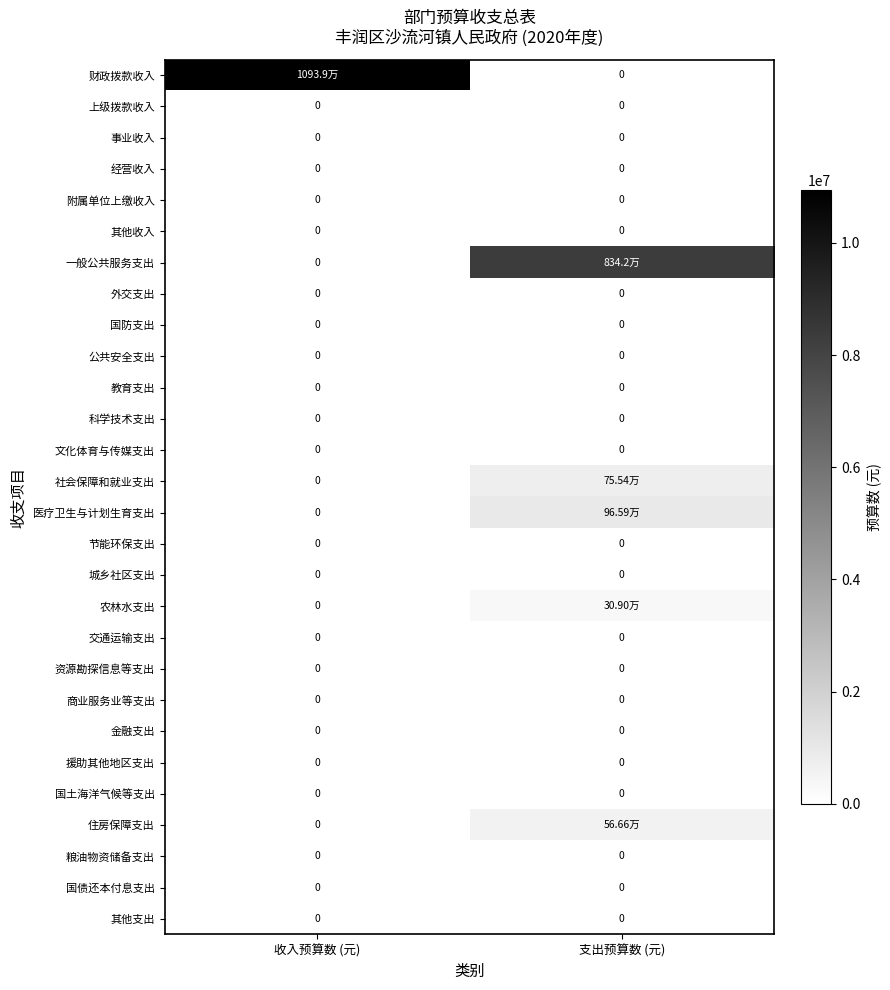

Is the value of 城乡社区支出 at 收入预算数 (元) greater than the value of 教育支出 at 支出预算数 (元)?

No